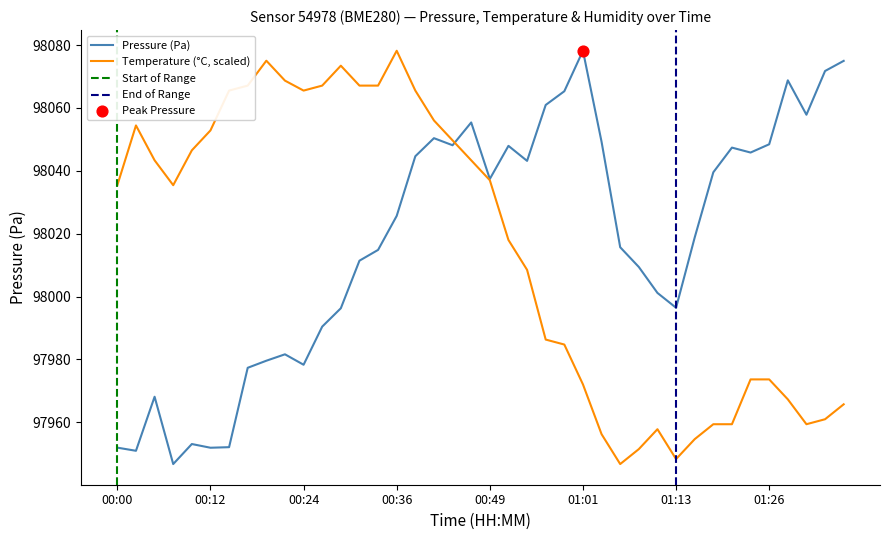

At which category is the sum across all series the highest?

00:39